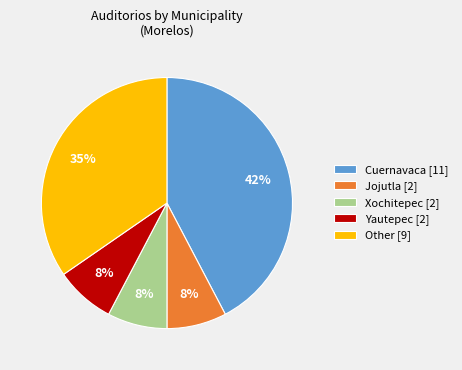

To the nearest percent, what portion does Yautepec [2] represent?

8%